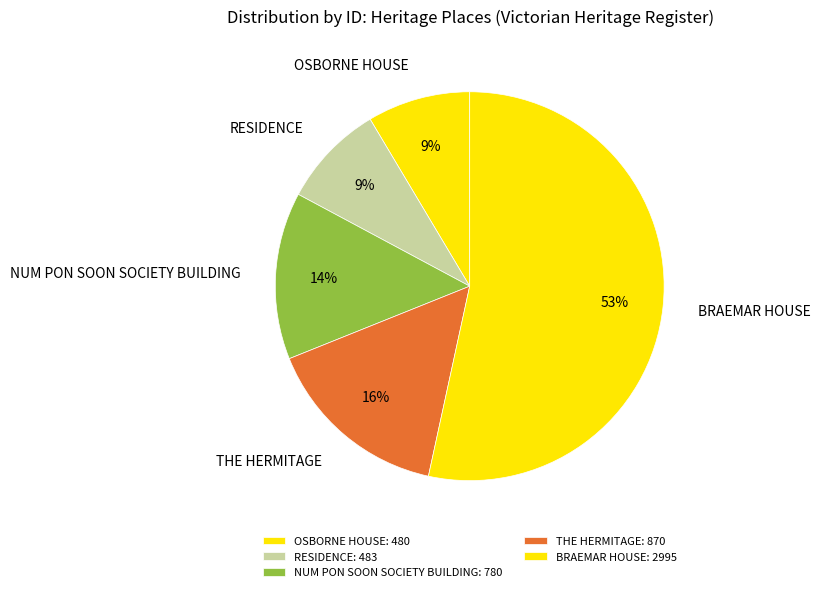

To the nearest percent, what portion does OSBORNE HOUSE represent?

9%